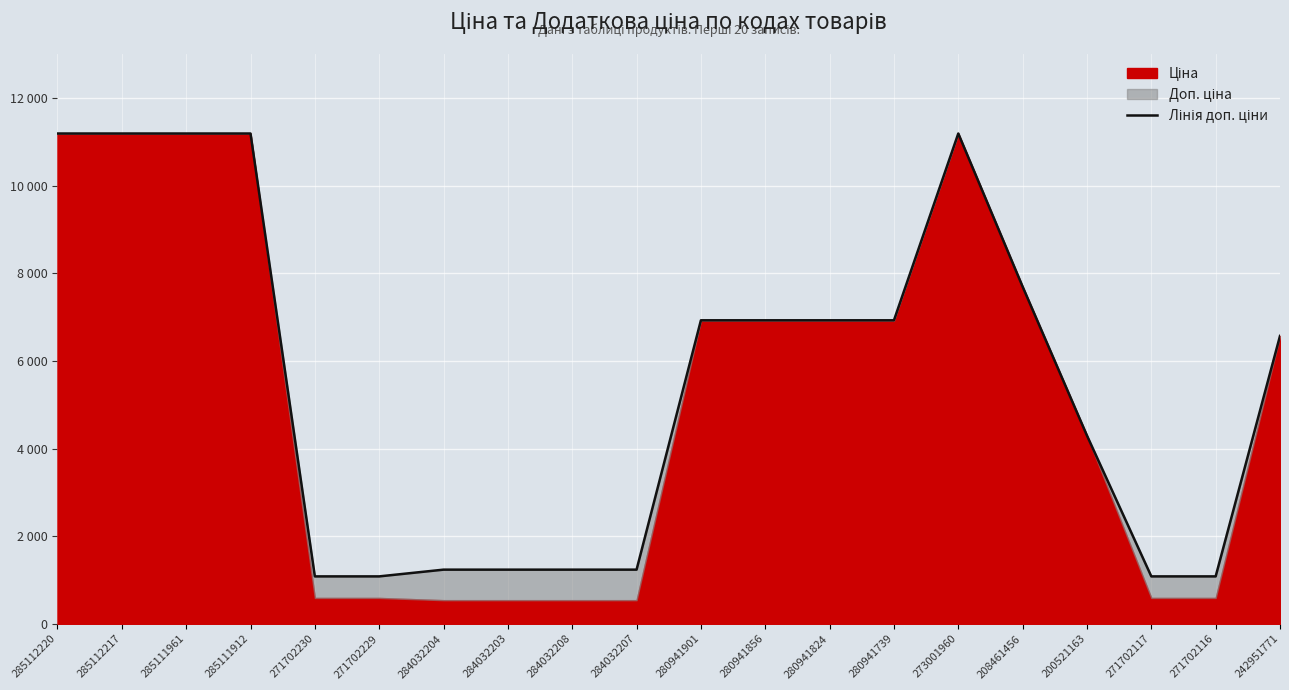

What is the greatest value displayed?

11188.2